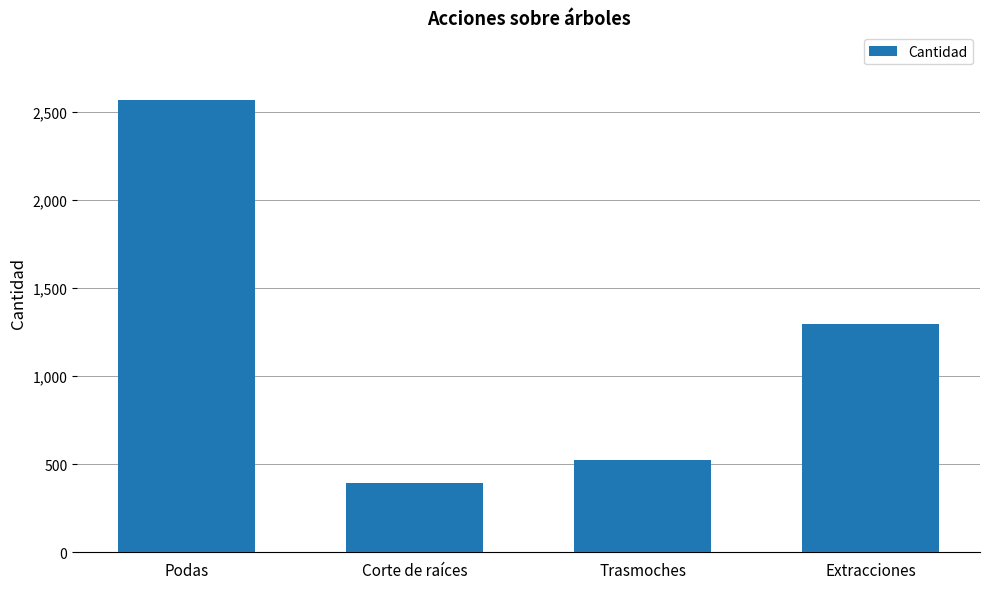

What is the value of the 1st bar from the left?

2566